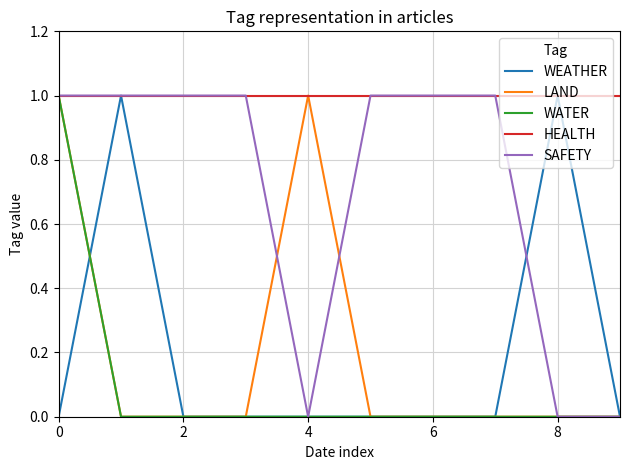

How many lines are shown in the chart?

5